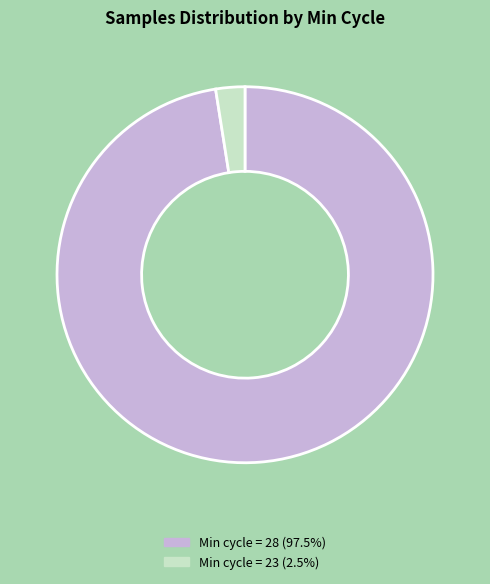

Is there any slice that represents more than half of the pie?

Yes